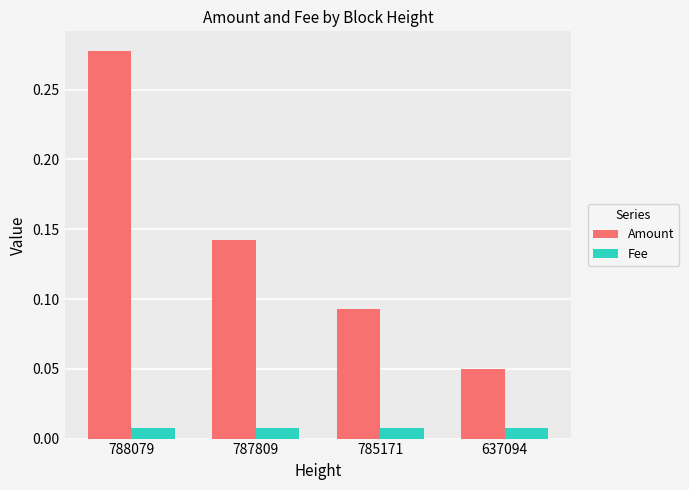

Is the value of Fee at 787809 greater than the value of Amount at 637094?

No